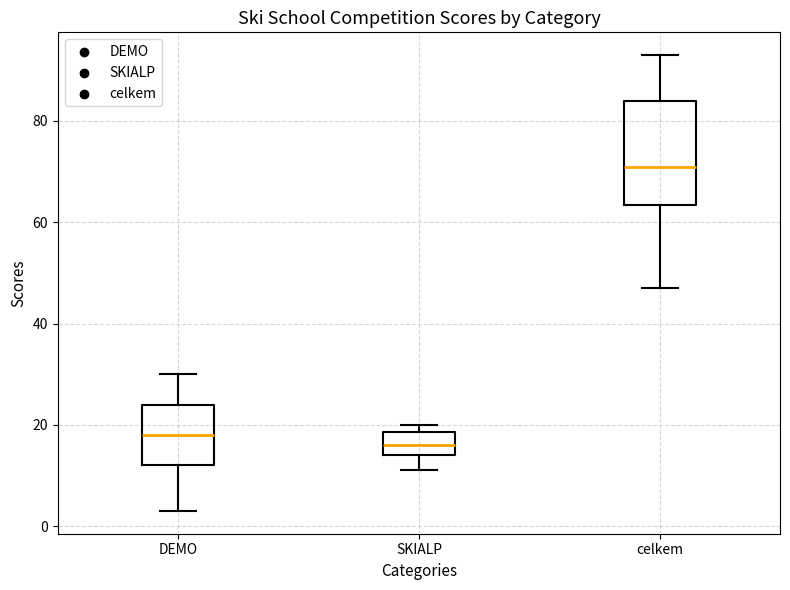

Reading left to right, read every box against the y-axis: the position of its median line, the range the box covers, and the ends of its whiskers. The values are not printed on the chart, so give them approximately, as read against the axis.

DEMO: median 18, box 12 to 24, whiskers 4 to 30
SKIALP: median 16, box 14 to 18, whiskers 12 to 20
celkem: median 72, box 64 to 84, whiskers 48 to 94